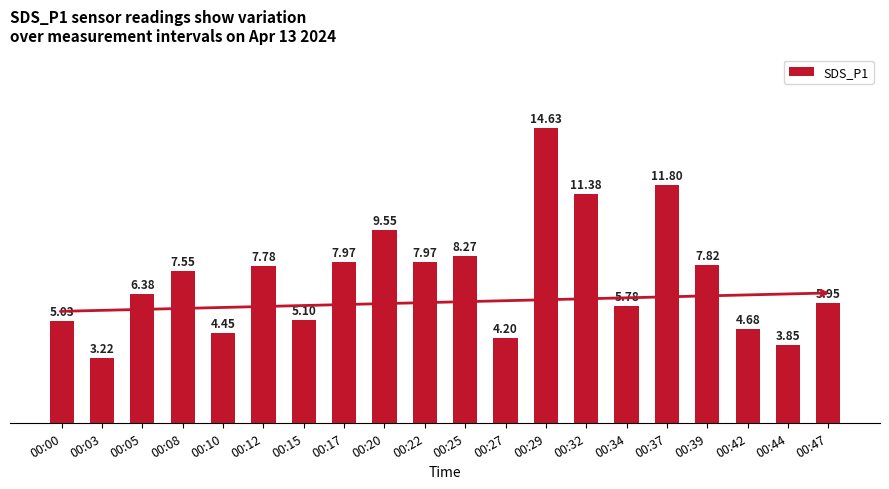

What is the difference between the values at 00:29 and 00:15?

9.5